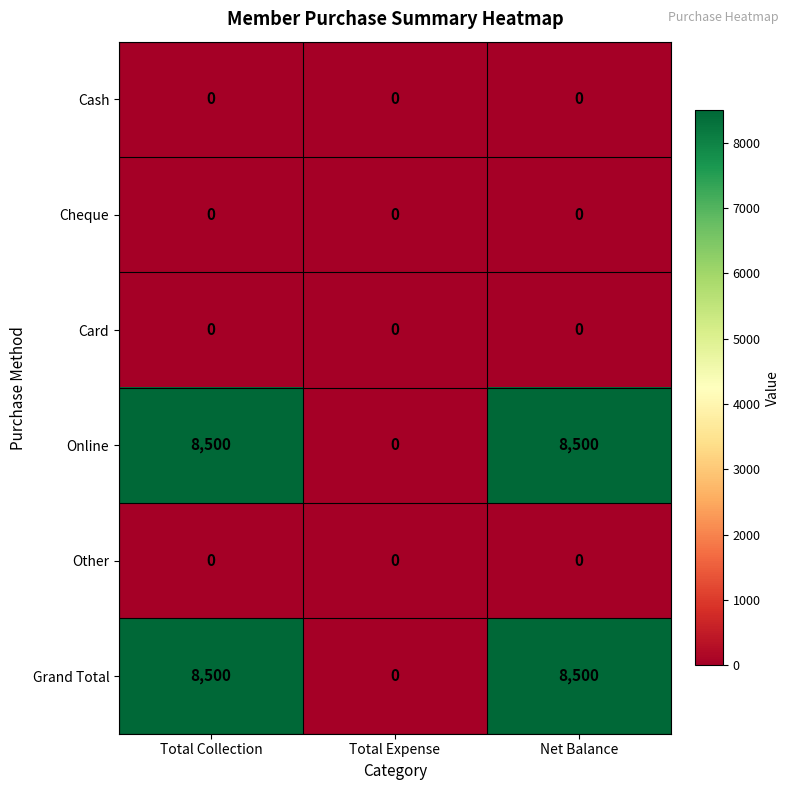

How many Grand Total values are between 0 and 8500?

3